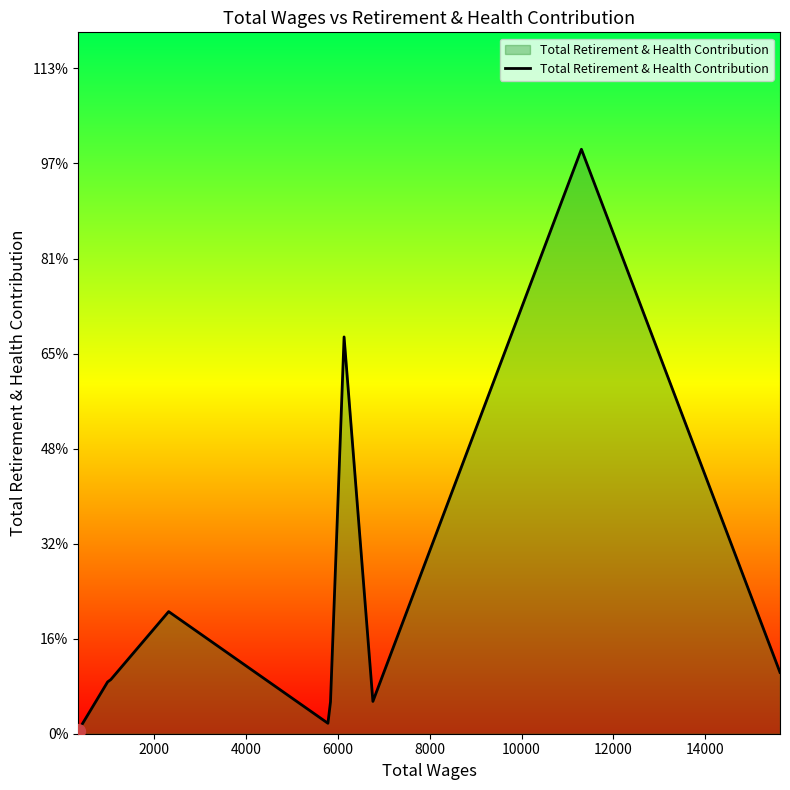

Is this an area chart (filled region under the line)?

Yes